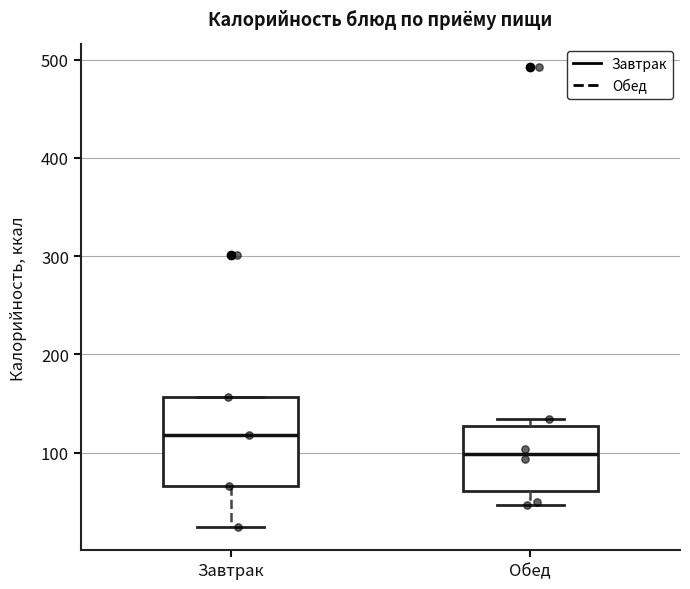

Reading left to right, read every box against the y-axis: the position of its median line, the range the box covers, and the ends of its whiskers. The values are not printed on the chart, so give them approximately, as read against the axis.

Завтрак: median 120, box 70 to 160, whiskers 20 to 160
Обед: median 100, box 60 to 130, whiskers 50 to 130 (just above the box's upper edge)